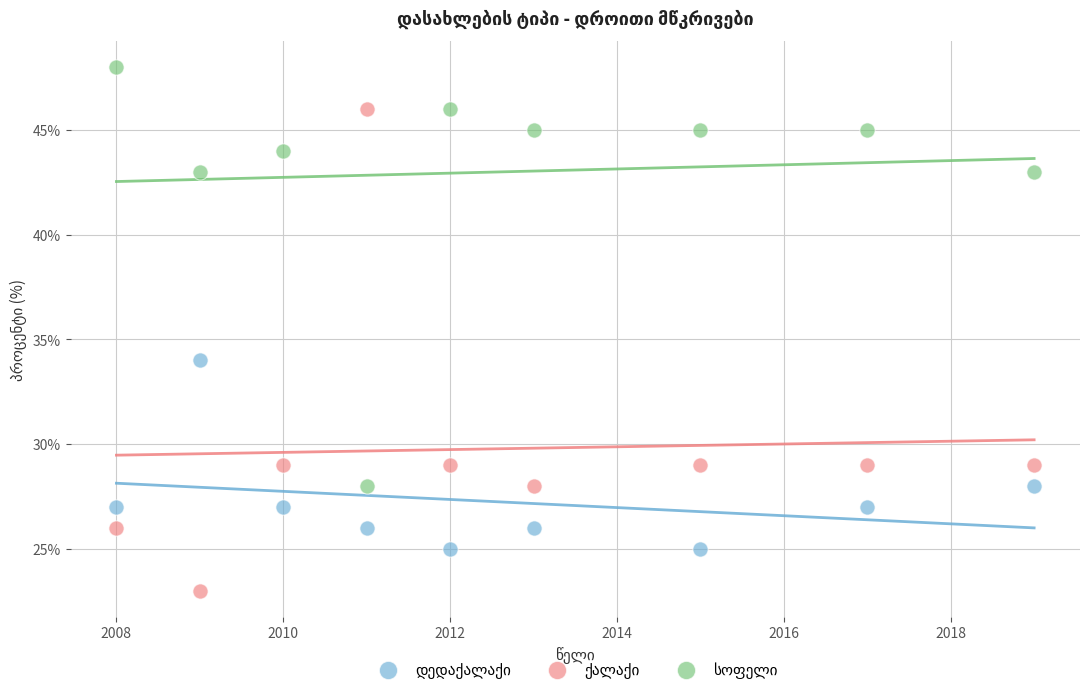

Across all data points, what is the range of Y values (max minus min)?

25